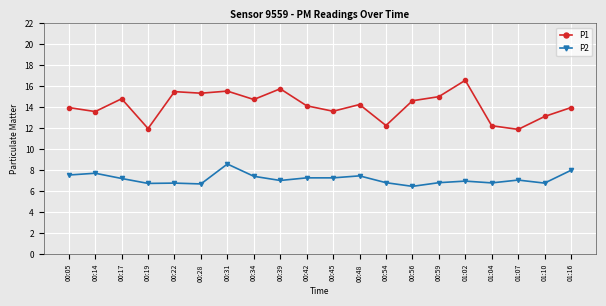

Which label corresponds to the smallest value in the chart?

00:56